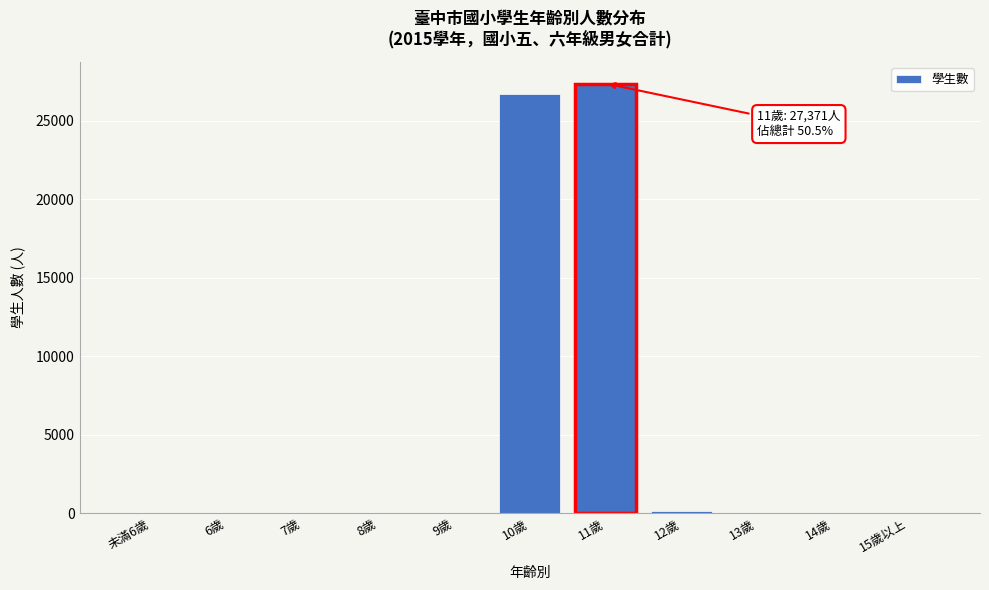

What is the greatest value displayed?

27371